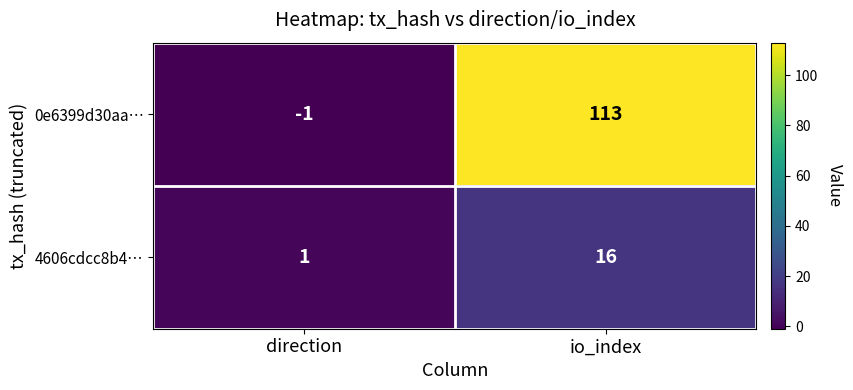

Which category has the lowest value in the 0e6399d30aa… series?

direction